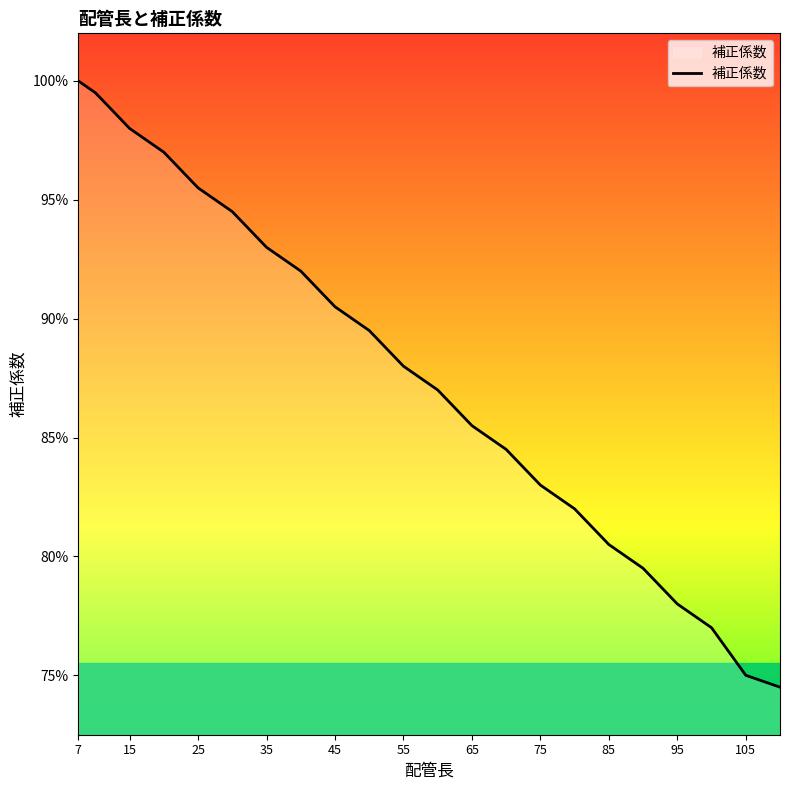

Does the chart display data point markers on the line(s)?

No